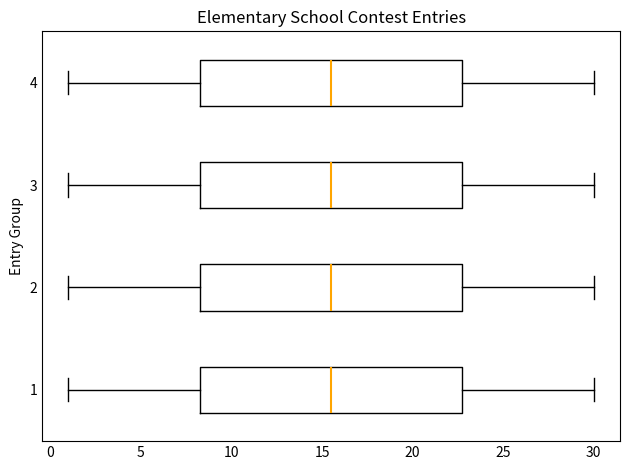

Where is the right edge of the box at y = 1 on the x-axis? The values are not printed on the chart, so give them approximately, as read against the axis.

23.0